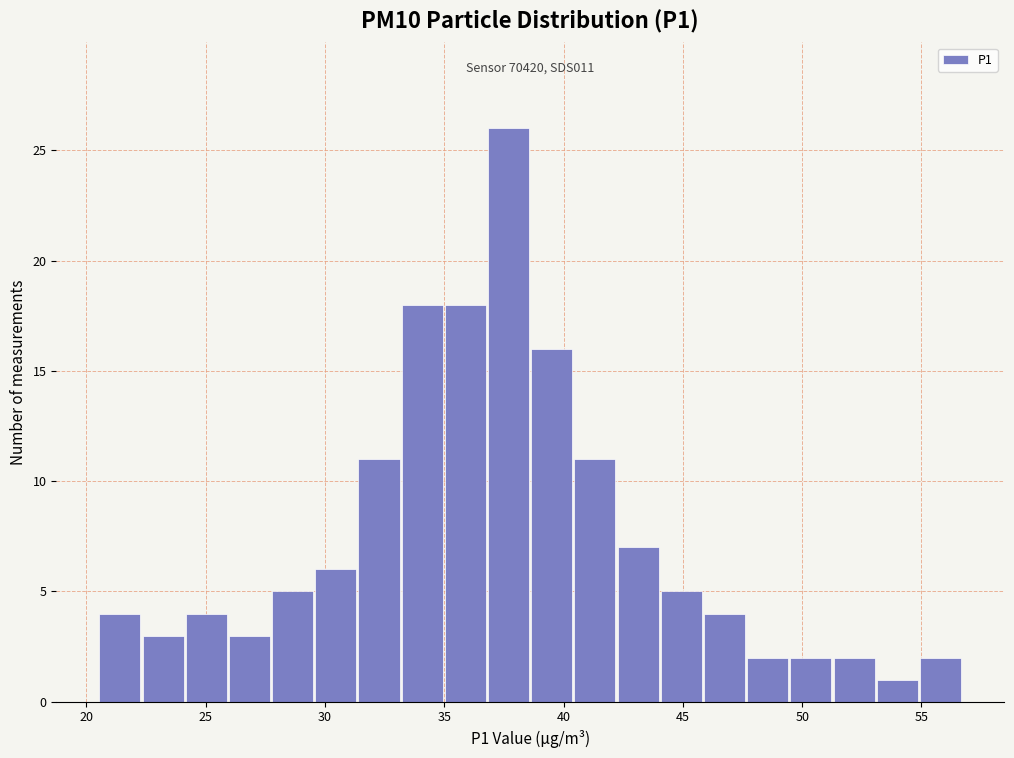

Around what value on the x-axis is the tallest bar? Give the approximate position of its centre, as read against the axis.

37.5